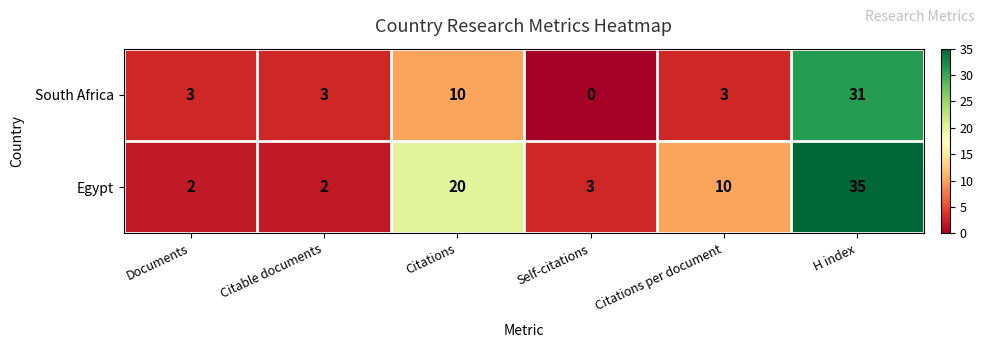

Rank the series by their maximum value, from highest to lowest.

Egypt, South Africa